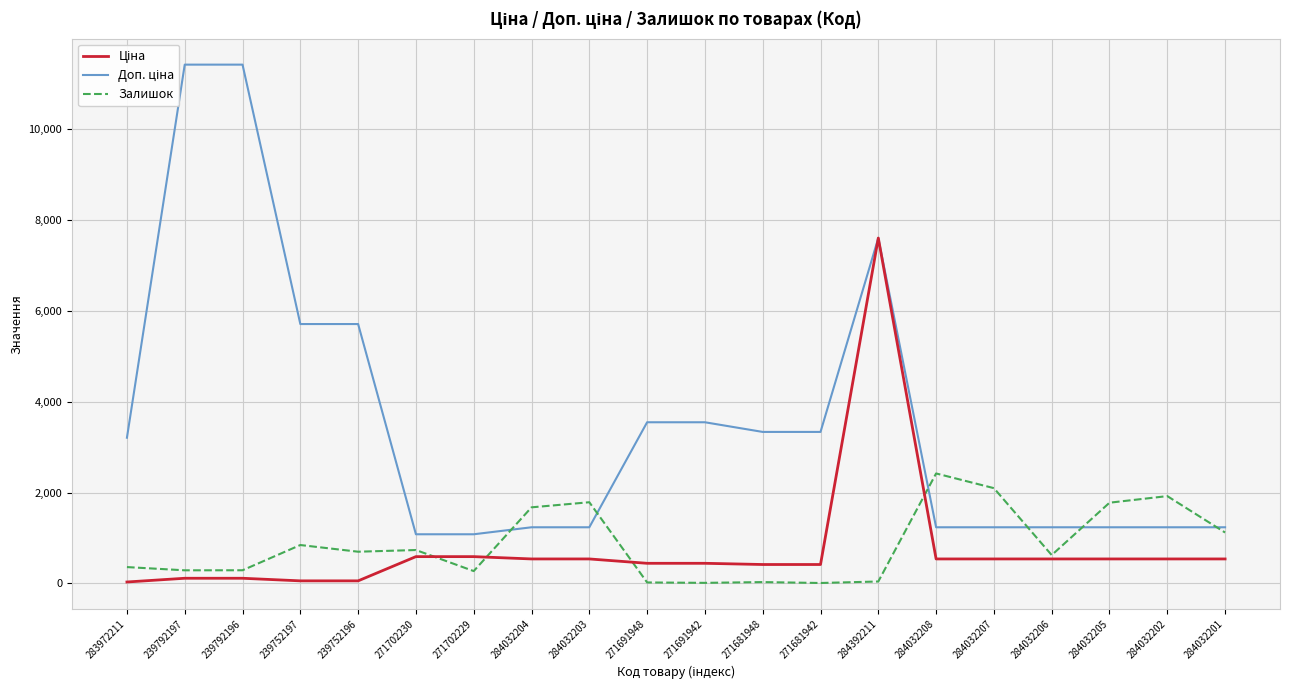

What is the difference between the highest and lowest values at 284032205?

1237.0